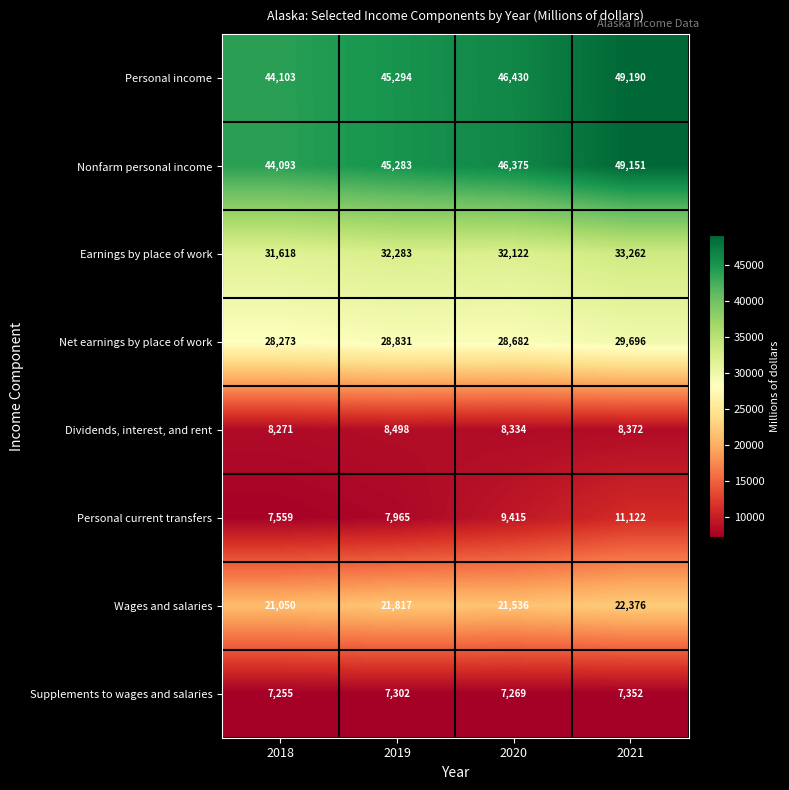

Which series has the largest range (max minus min)?

Personal income